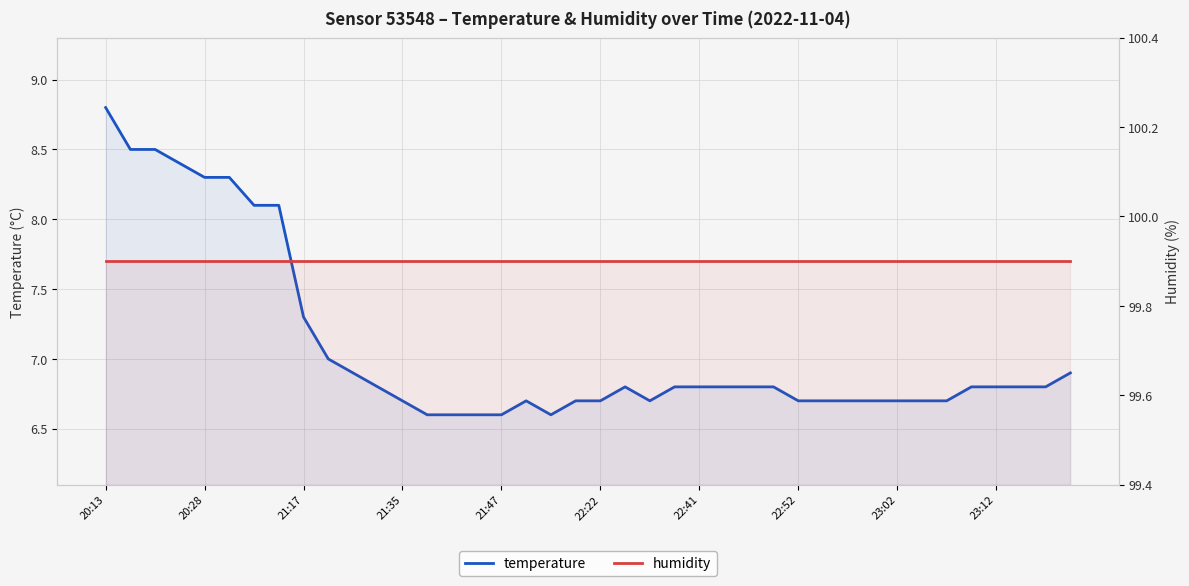

Which label corresponds to the largest value in the chart?

20:13